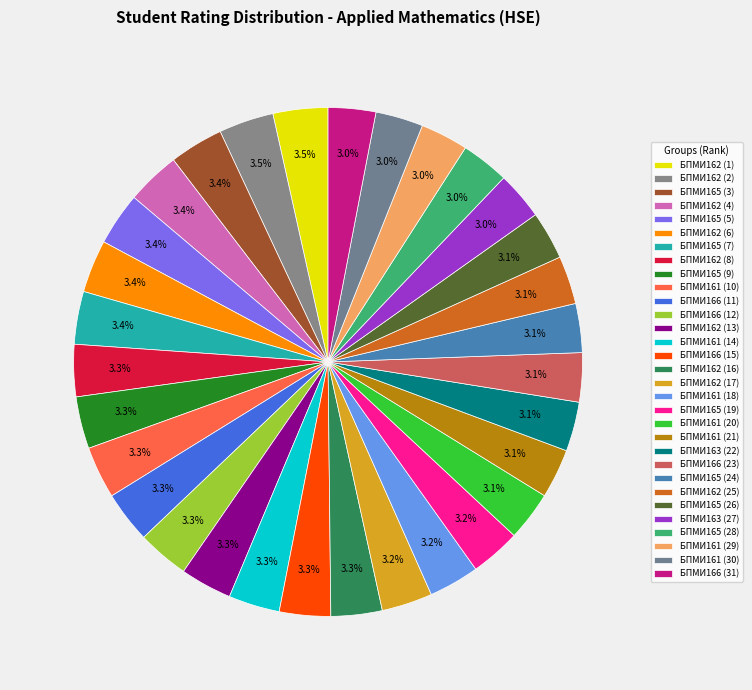

To the nearest percent, what is the combined percentage of БПМИ162 (4) and БПМИ166 (11)?

7%